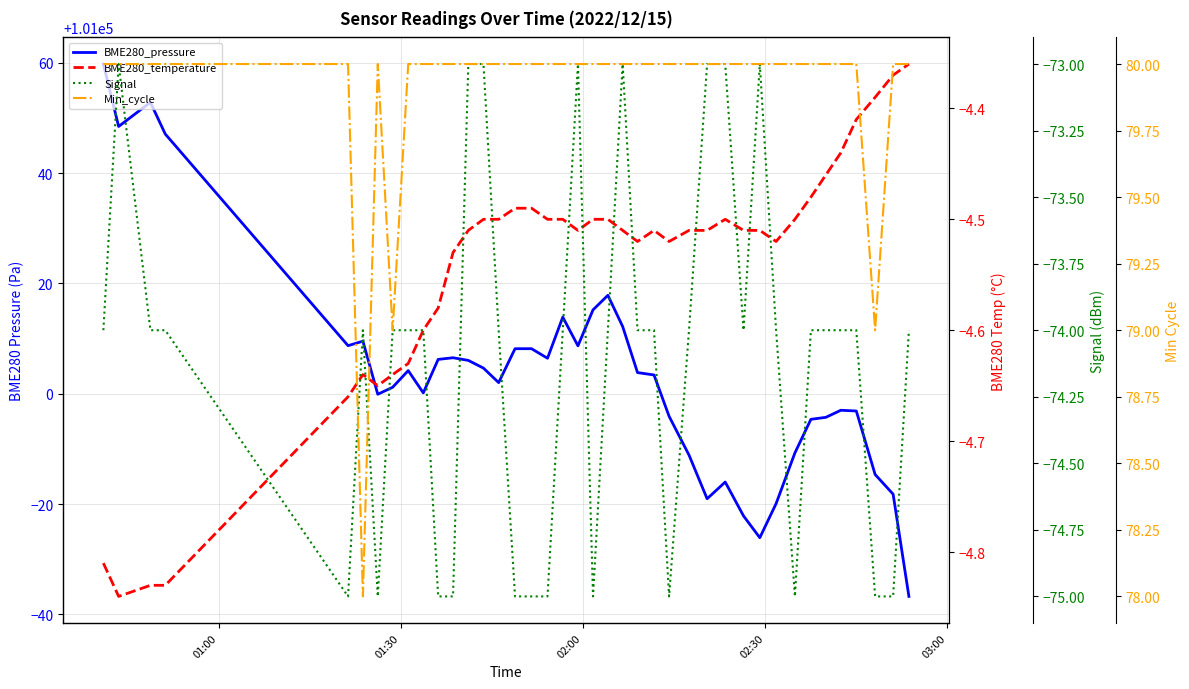

Rank the series by their maximum value, from highest to lowest.

BME280_pressure, Min_cycle, BME280_temperature, Signal